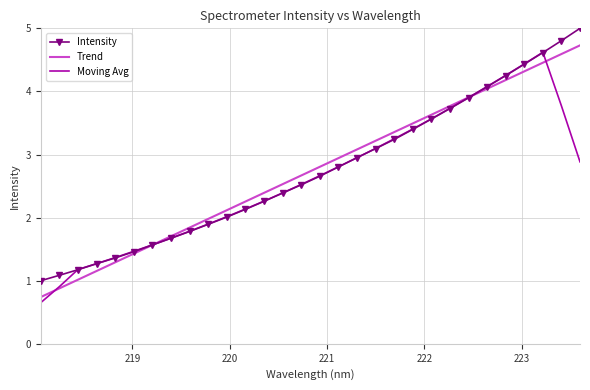

At how many categories does at least one series exceed 2?

20